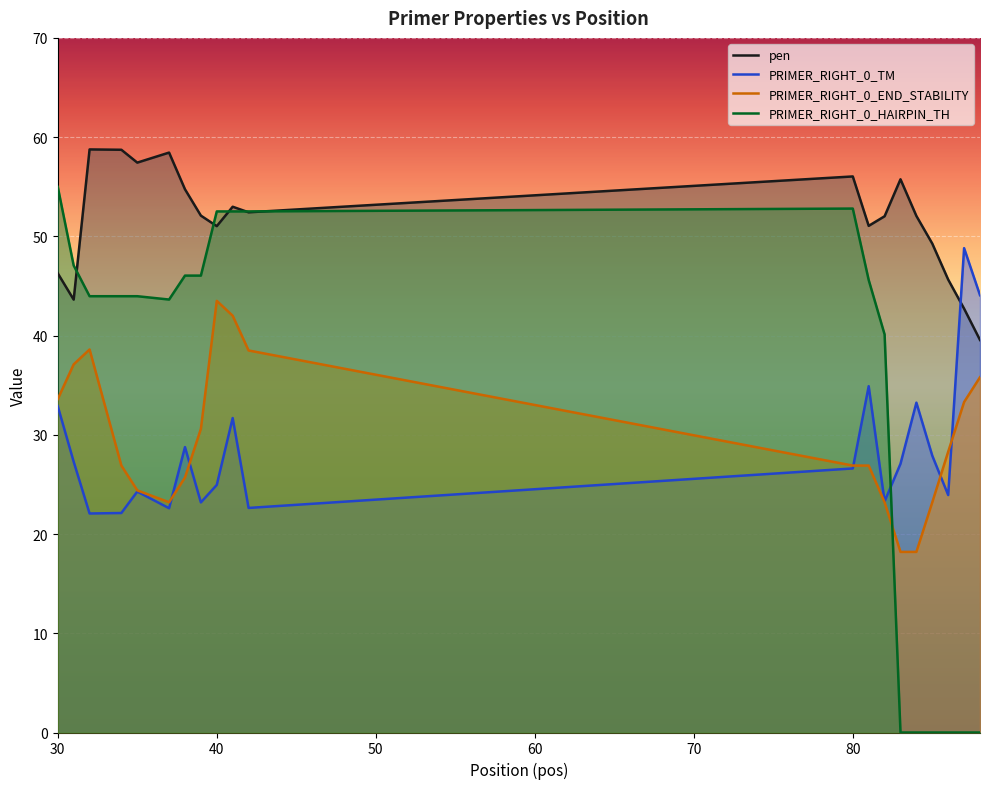

List the series in order of their peak value, lowest first.

PRIMER_RIGHT_0_END_STABILITY, PRIMER_RIGHT_0_TM, PRIMER_RIGHT_0_HAIRPIN_TH, pen